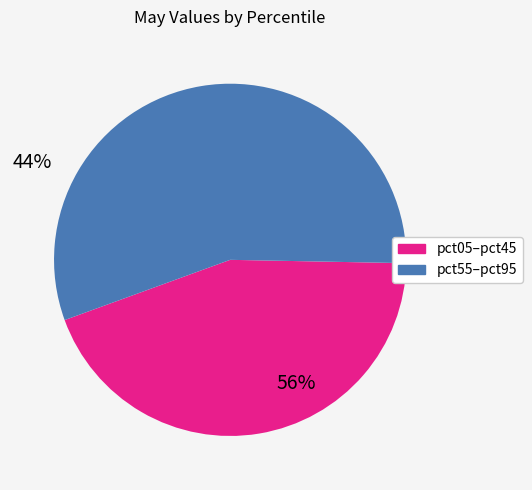

Does any single category account for the majority?

Yes